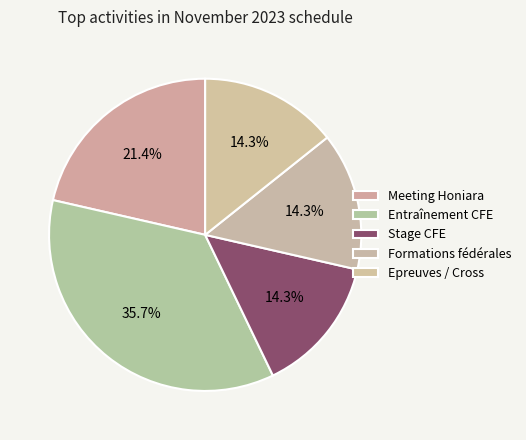

Count the number of slices in the pie.

5